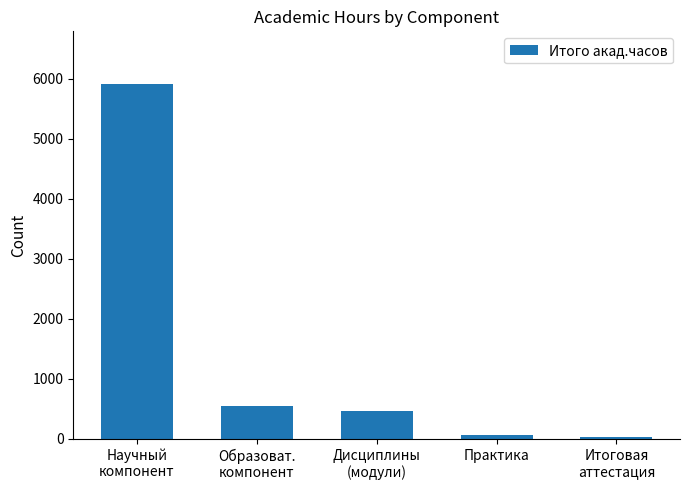

Reading left to right, list all the values displayed in this chart.

5904	540	468	72	36